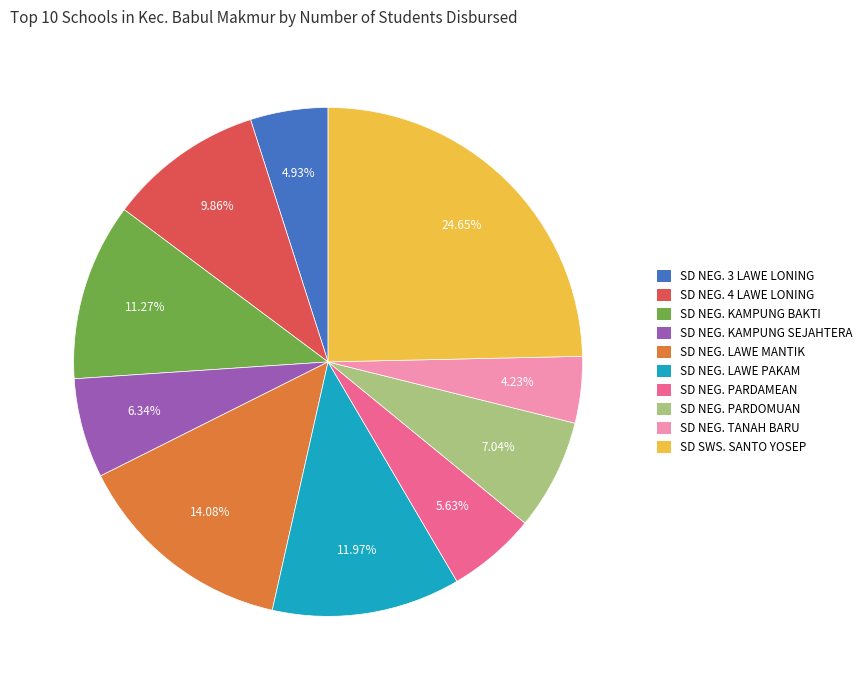

Is there any slice that represents more than half of the pie?

No